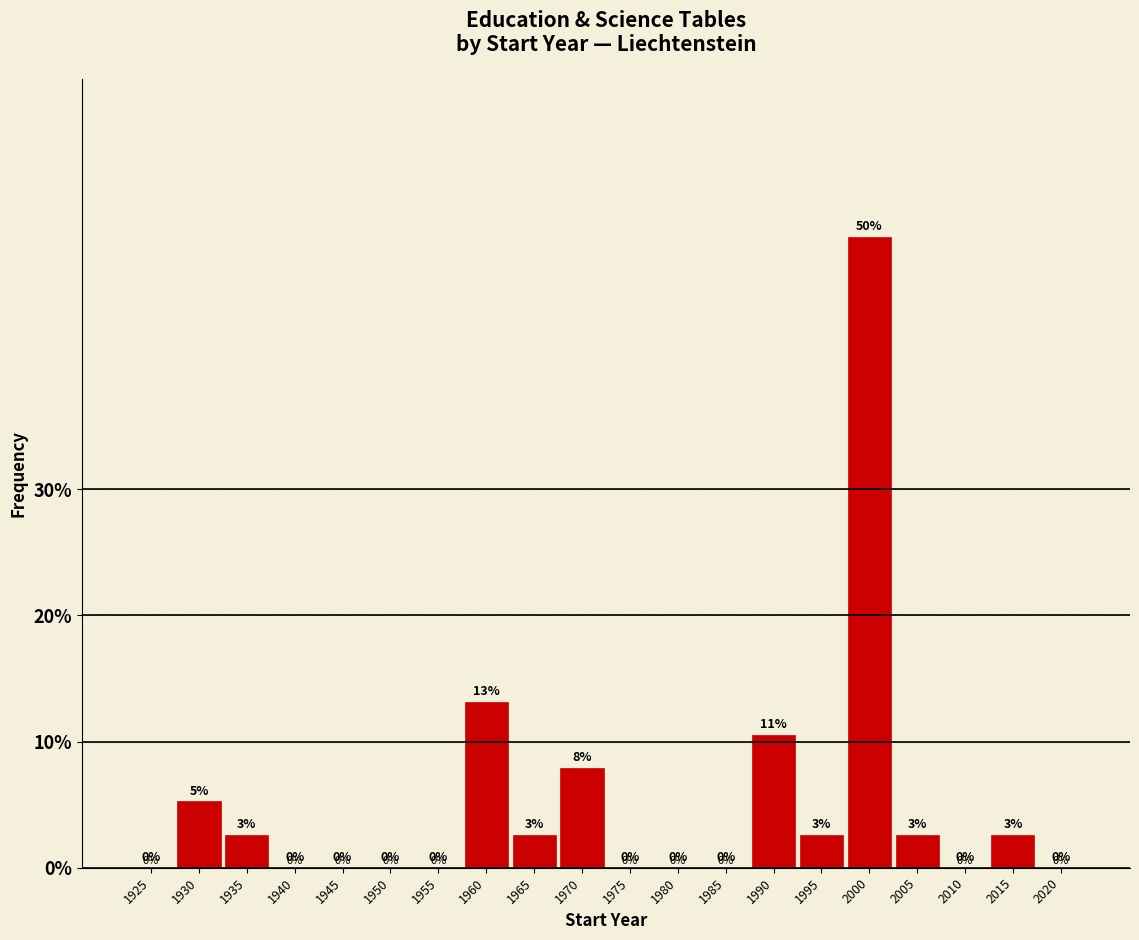

Between 1930 and 1985, which is larger?

1930